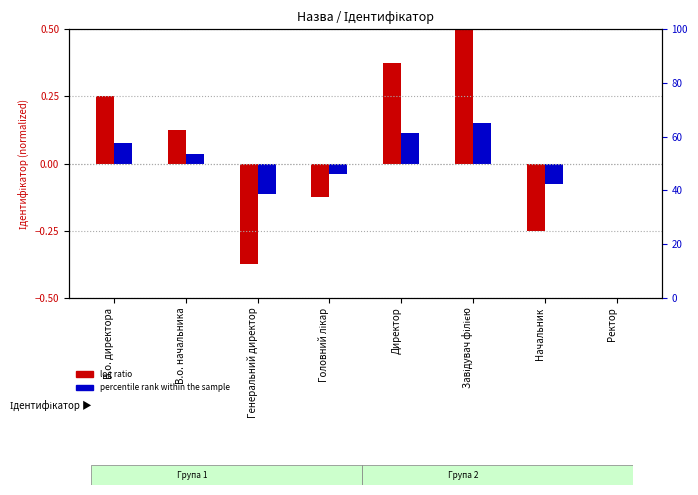

What value does the log ratio series have at Головний лікар?

-0.1